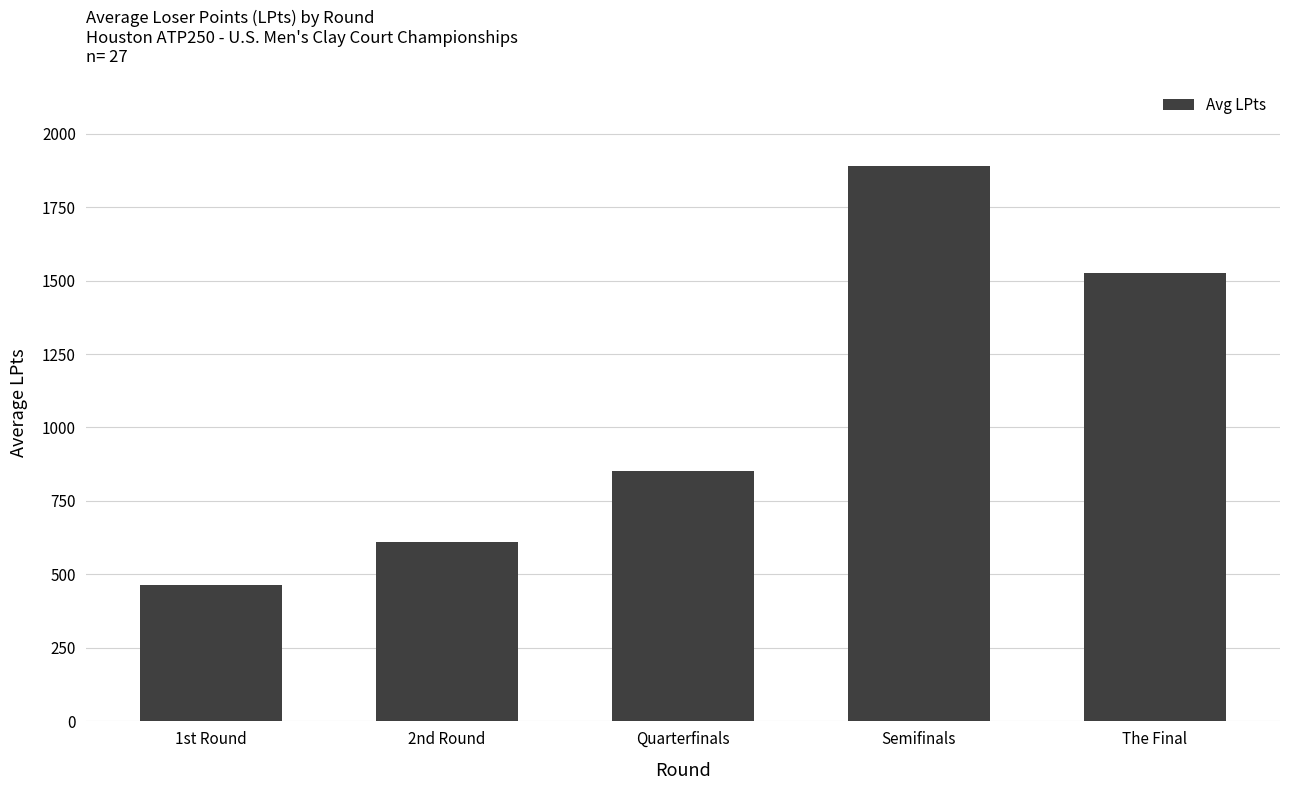

The chart shows a value of 463 at 1st Round. True or false?

True